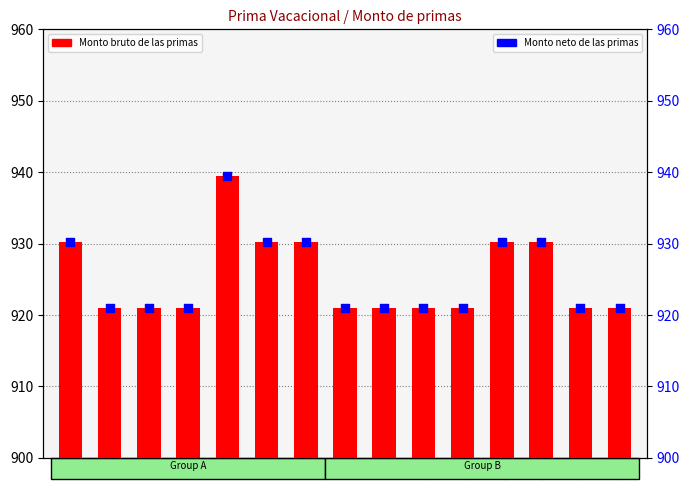

At which category is the sum across all series the highest?

5